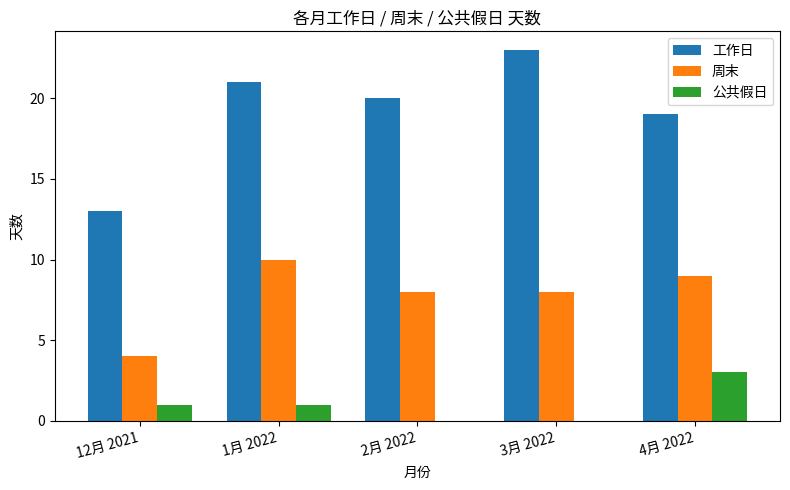

How many groups of bars are there?

5